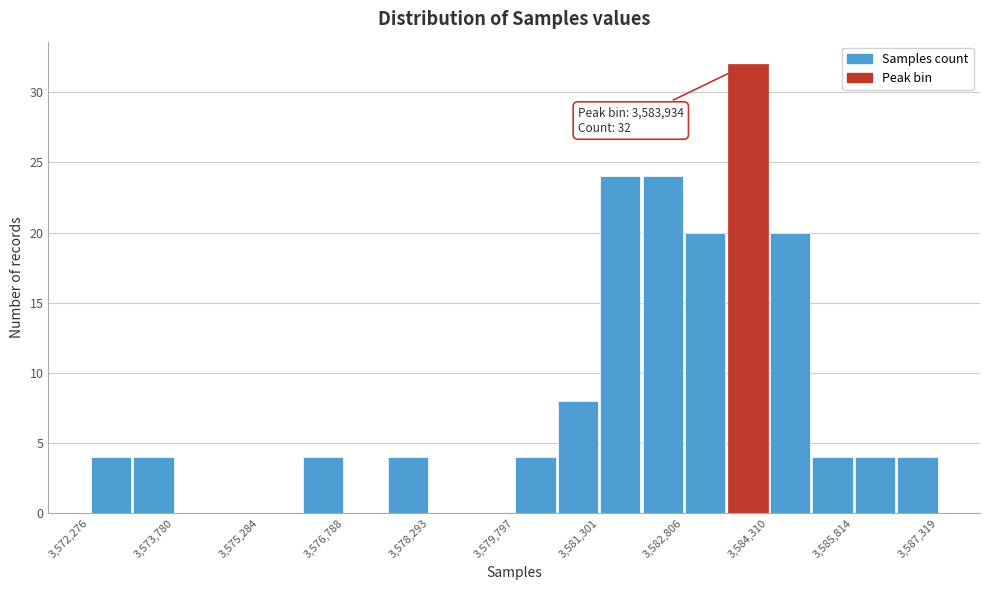

Around what value on the x-axis is the tallest bar? Give the approximate position of its centre, as read against the axis.

3584000